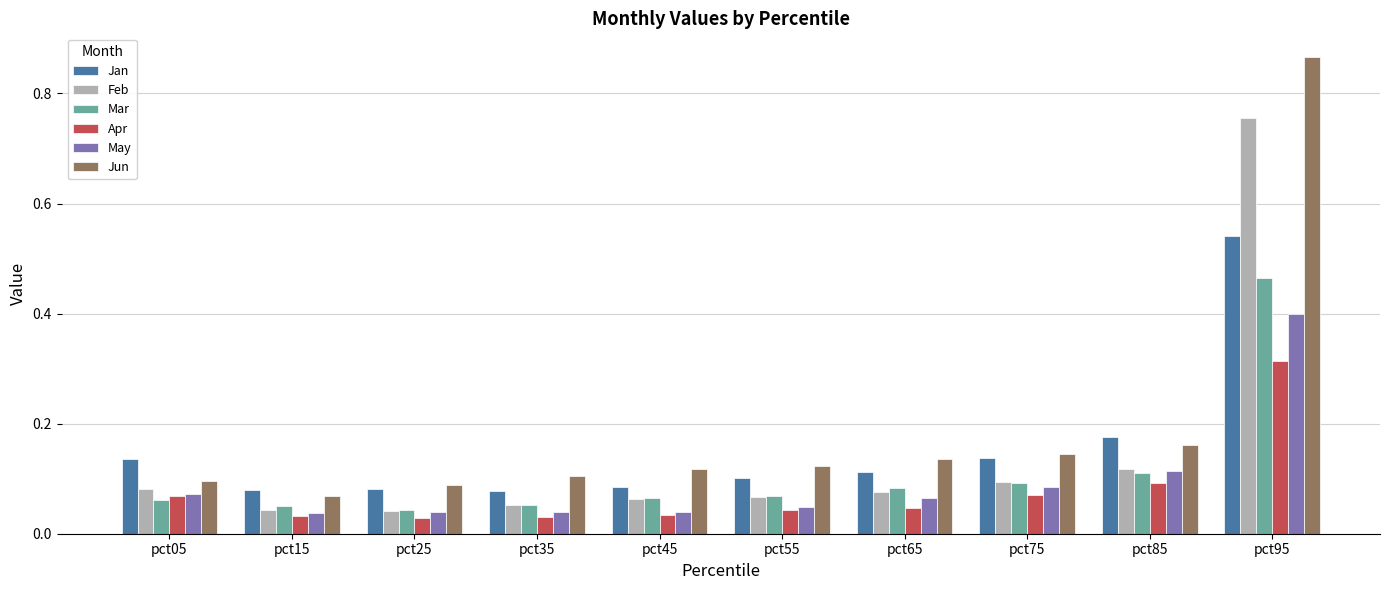

Which category has the highest value in the Jun series?

pct95